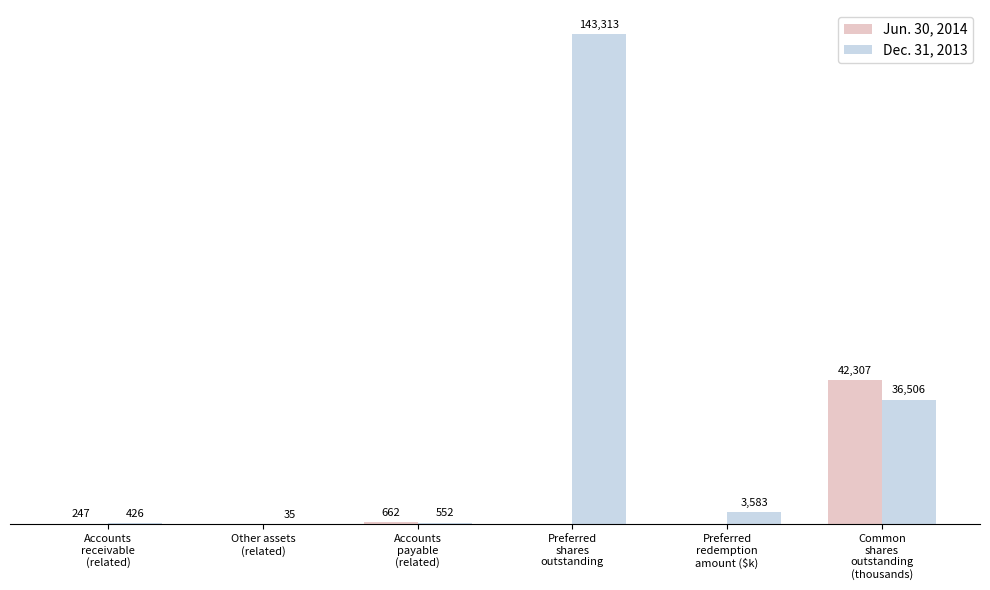

Which series has the largest total across all categories?

Dec. 31, 2013